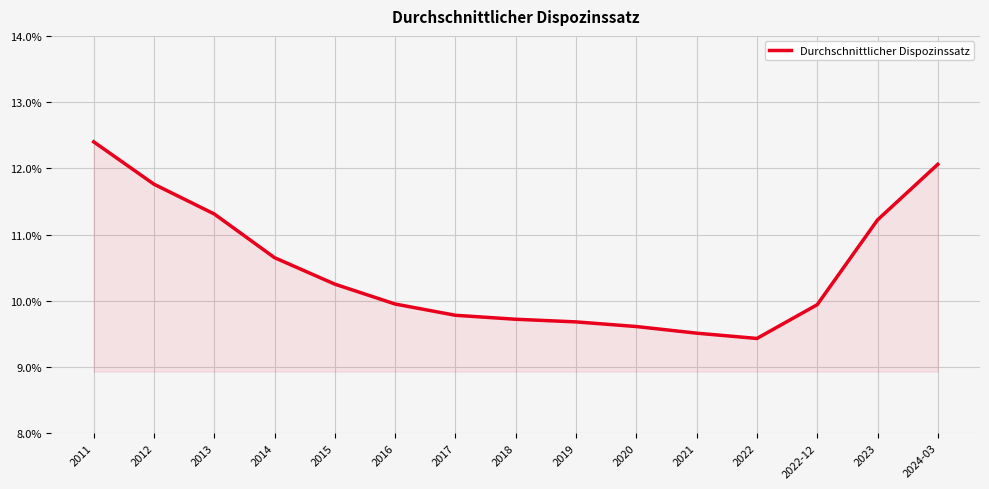

Rank the categories by value from lowest to highest.

2022, 2021, 2020, 2019, 2018, 2017, 2022-12, 2016, 2015, 2014, 2023, 2013, 2012, 2024-03, 2011